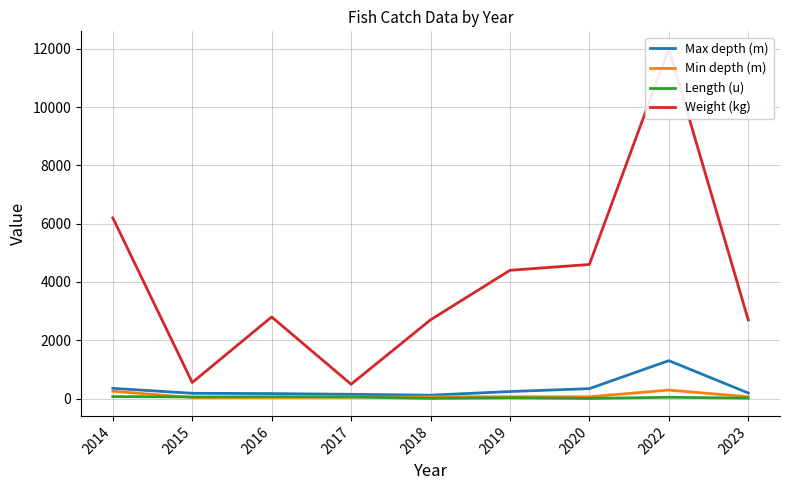

Which series has the widest spread of values?

Weight (kg)